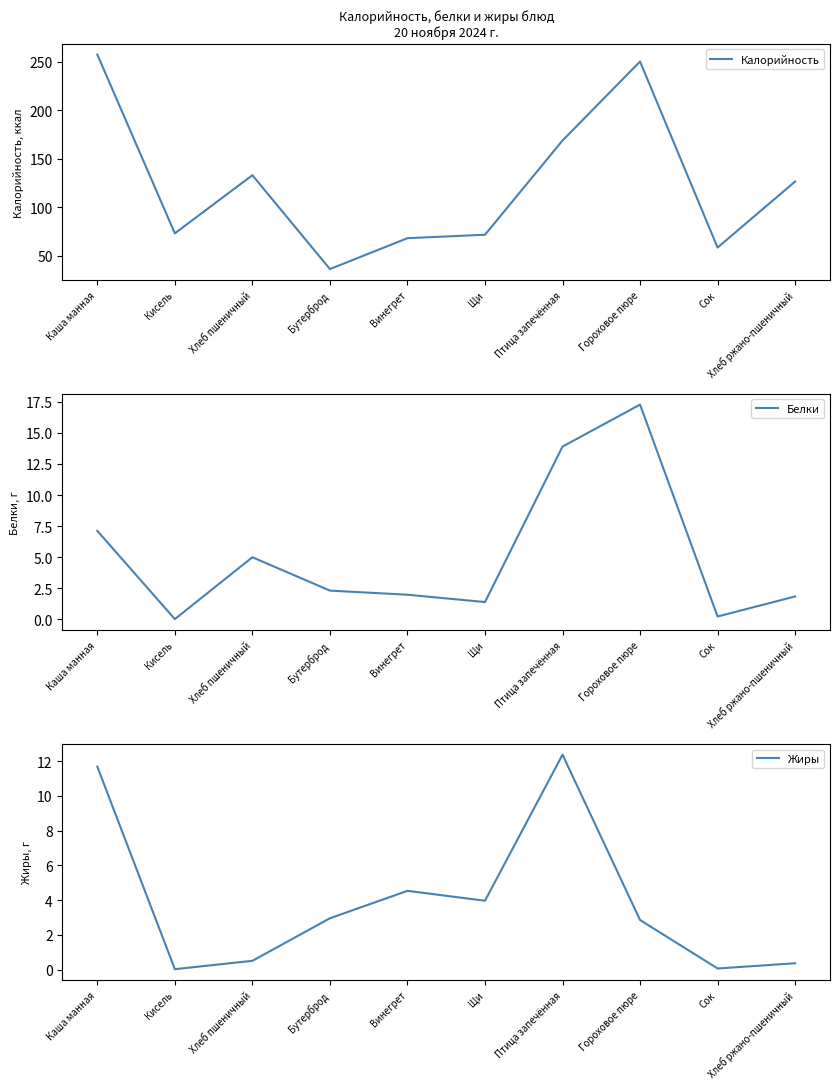

How many interior local peaks does the Жиры series have?

2